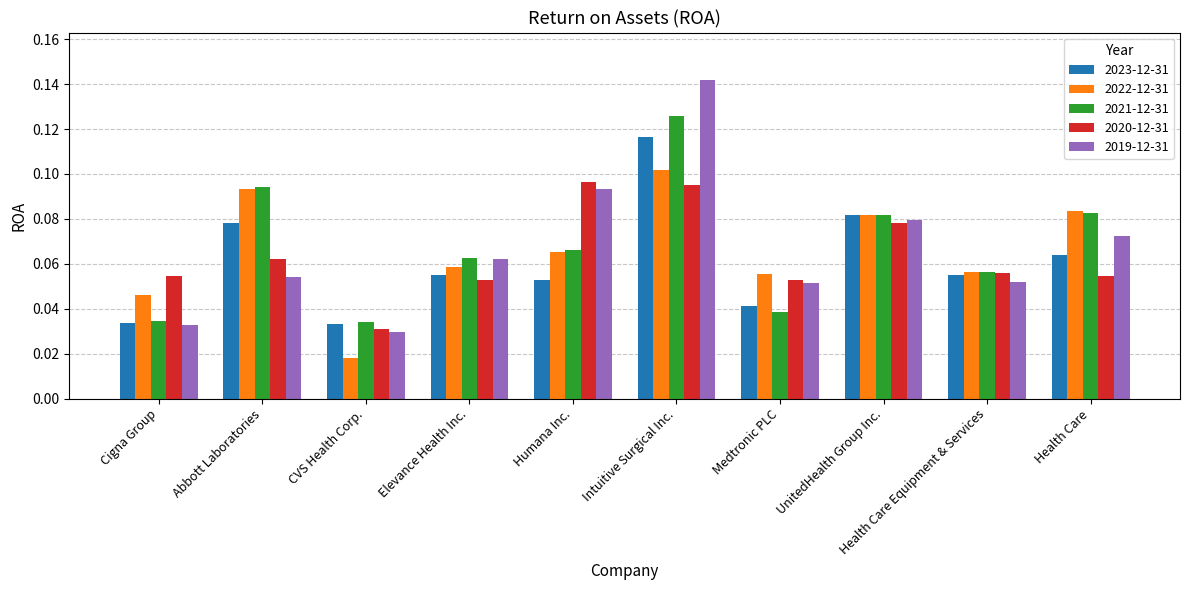

What is the total value across all series at Health Care Equipment & Services?

0.3